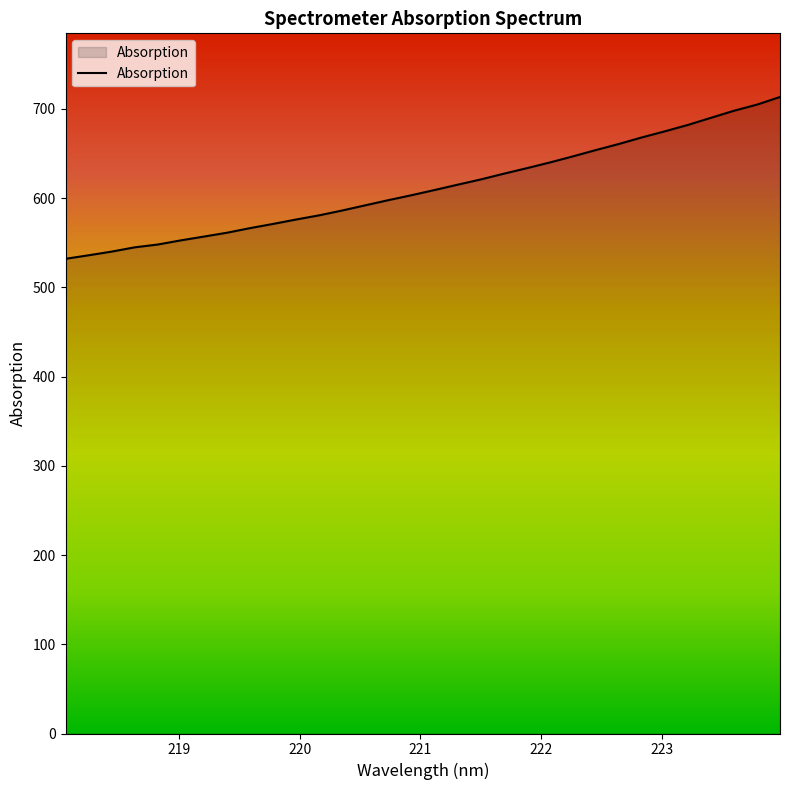

What is the maximum value shown in the chart?

713.4